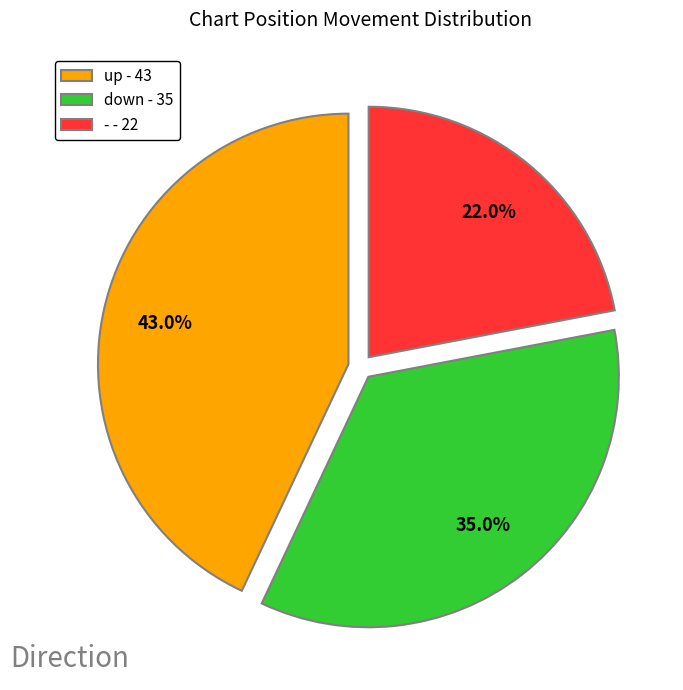

True or false: down accounts for 35% of the total.

True